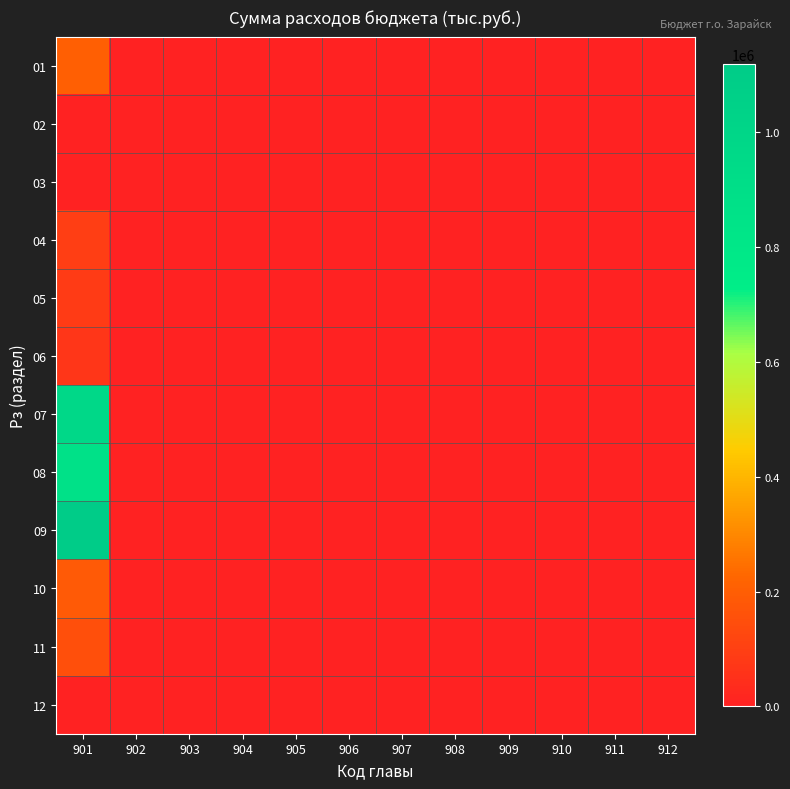

Rank the series at 908 from highest to lowest value.

01, 02, 03, 04, 05, 06, 07, 08, 09, 10, 11, 12